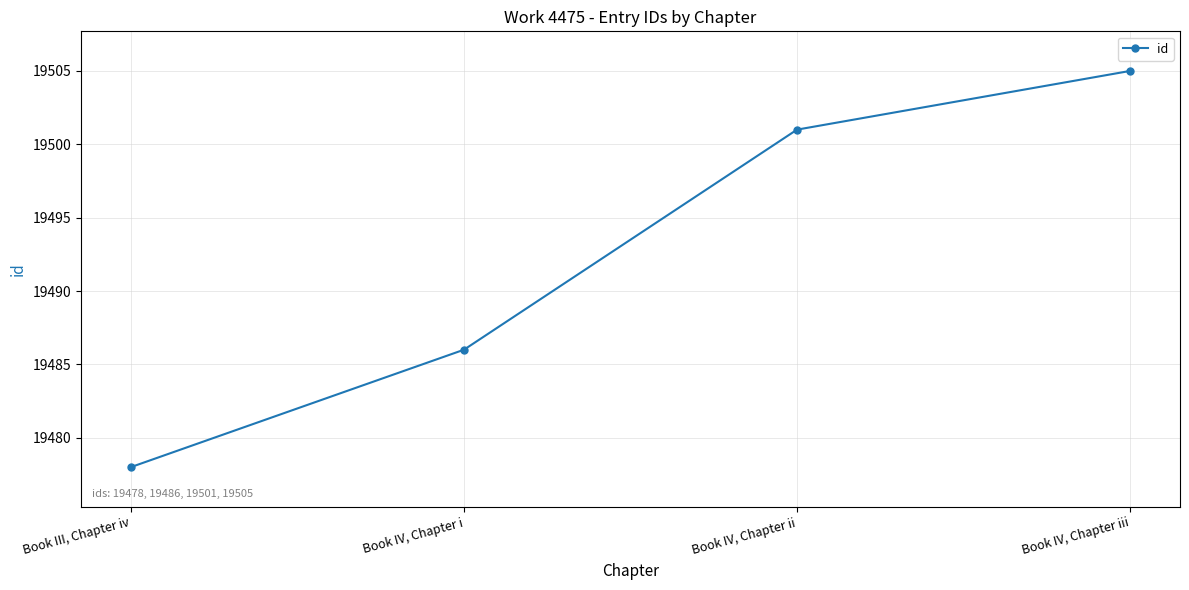

Reading right to left, list all the values displayed in this chart.

Book IV, Chapter iii=19505	Book IV, Chapter ii=19501	Book IV, Chapter i=19486	Book III, Chapter iv=19478